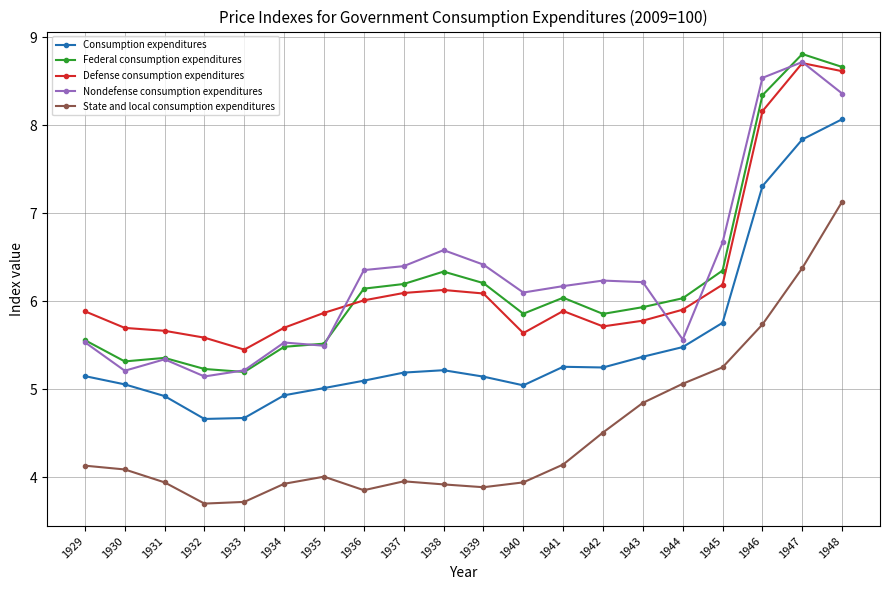

What is the value of the State and local consumption expenditures point at the 9th from the left?

4.0